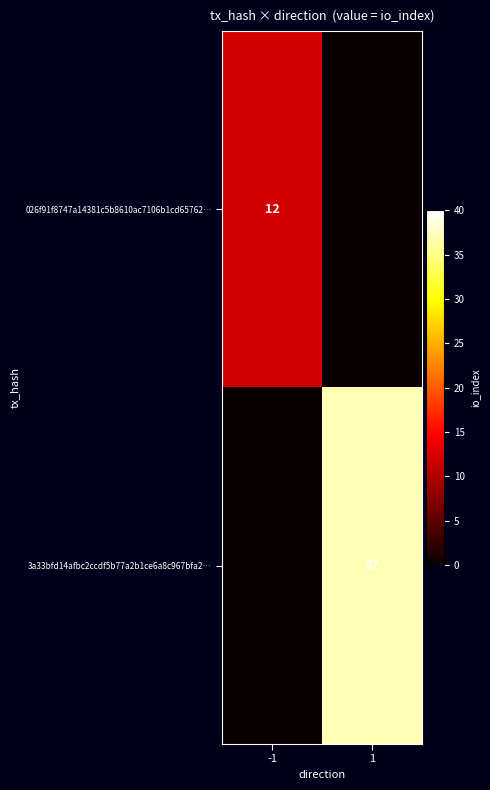

The value of 026f91f8747a14381c5b8610ac7106b1cd65762… at -1 is 19. True or false?

False